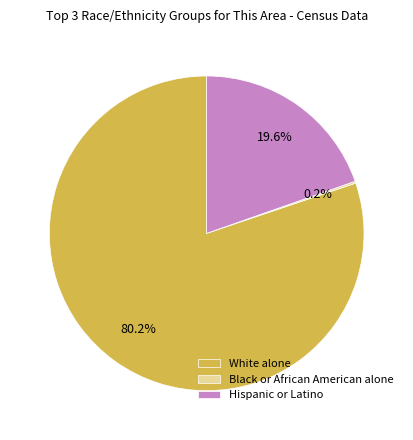

To the nearest percent, what is the difference between the largest and smallest slice percentages?

80%